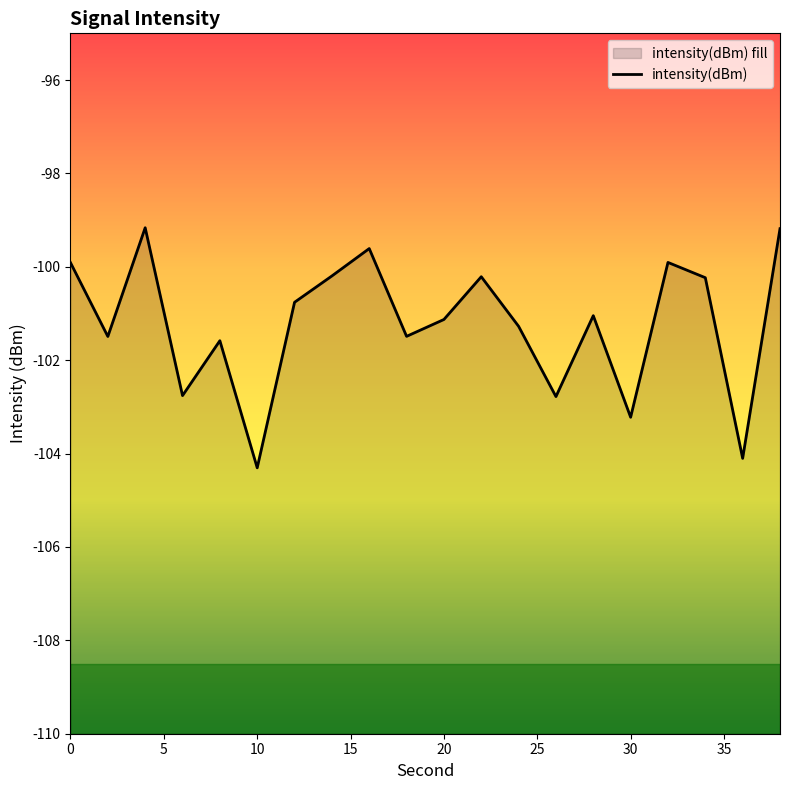

Reading left to right, extract all data points from this chart.

-99.9	-101.5	-99.2	-102.8	-101.6	-104.3	-100.8	-100.2	-99.6	-101.5	-101.1	-100.2	-101.3	-102.8	-101.0	-103.2	-99.9	-100.2	-104.1	-99.2